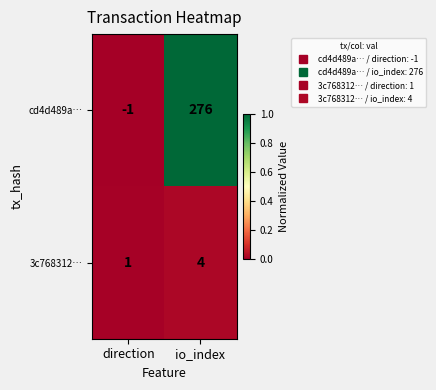

Reading left to right, extract all data points from this chart.

cd4d489a…: -1	276
3c768312…: 1	4